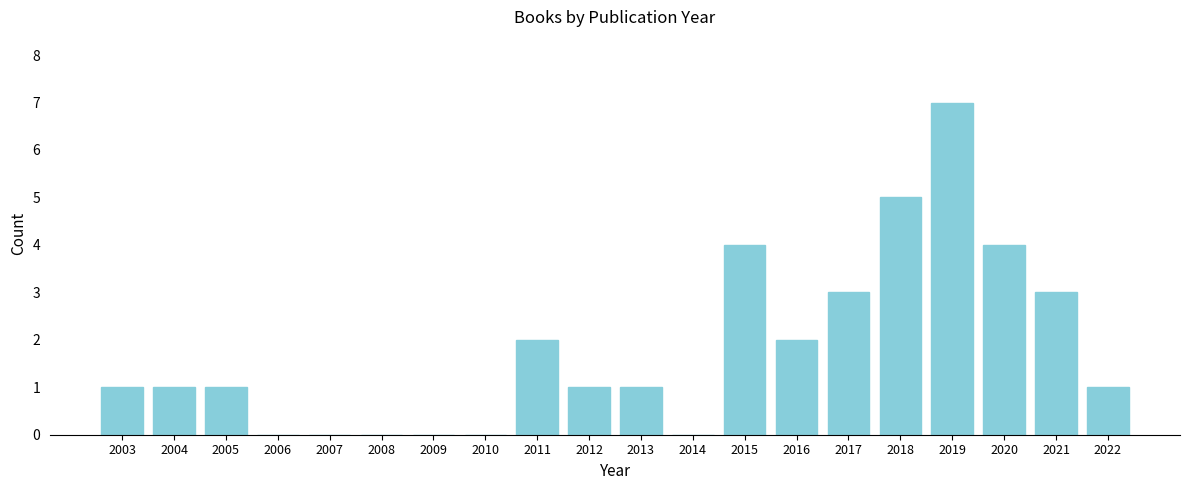

Reading right to left, what are all the values shown in this chart?

2022=1	2021=3	2020=4	2019=7	2018=5	2017=3	2016=2	2015=4	2014=0	2013=1	2012=1	2011=2	2010=0	2009=0	2008=0	2007=0	2006=0	2005=1	2004=1	2003=1